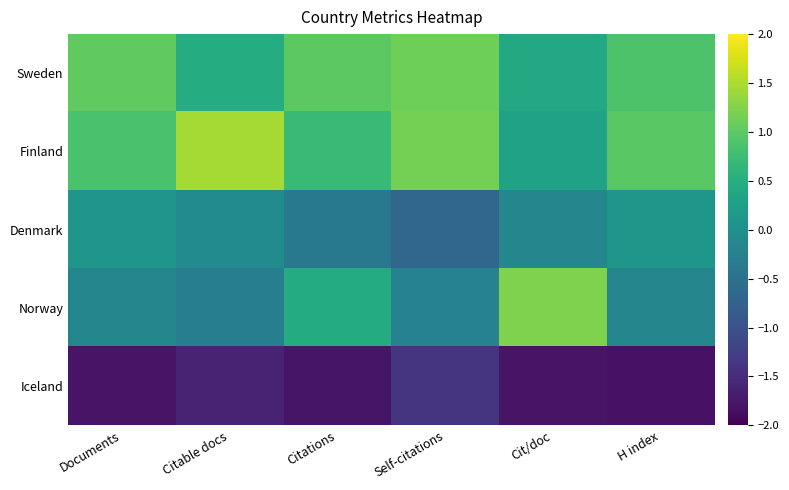

Between Documents and Citable docs, which series saw the biggest shift?

Finland